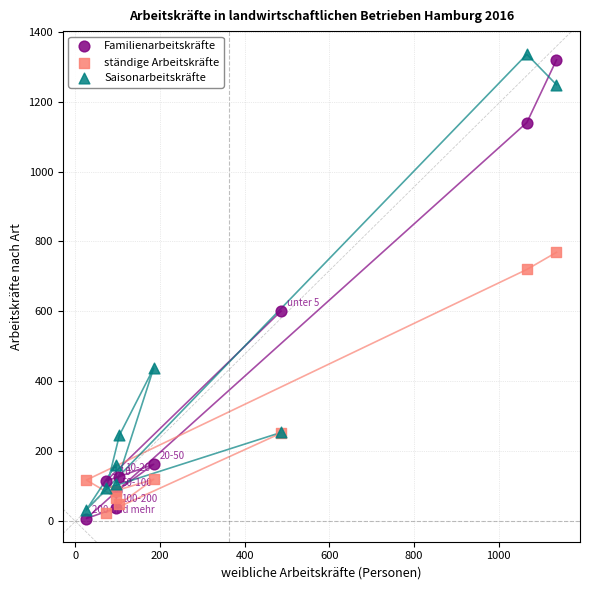

What is the X range (max minus min) for the scatter plot?

1111